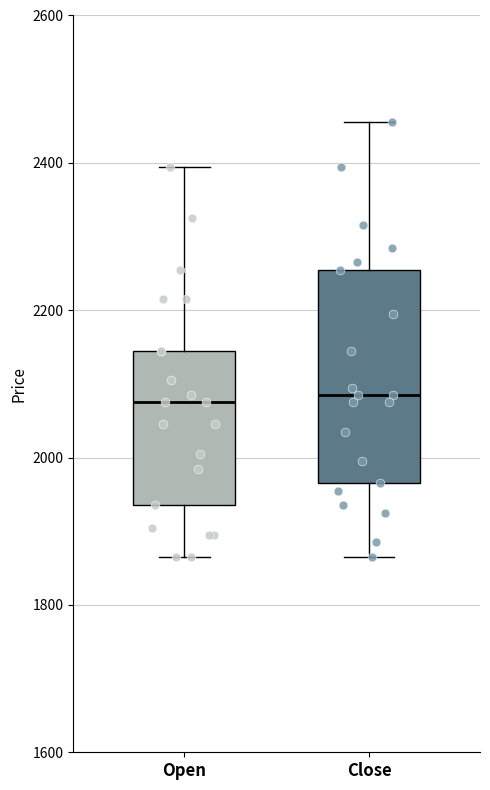

Comparing the boxes themselves (not the whiskers), which one is the tallest?

Close